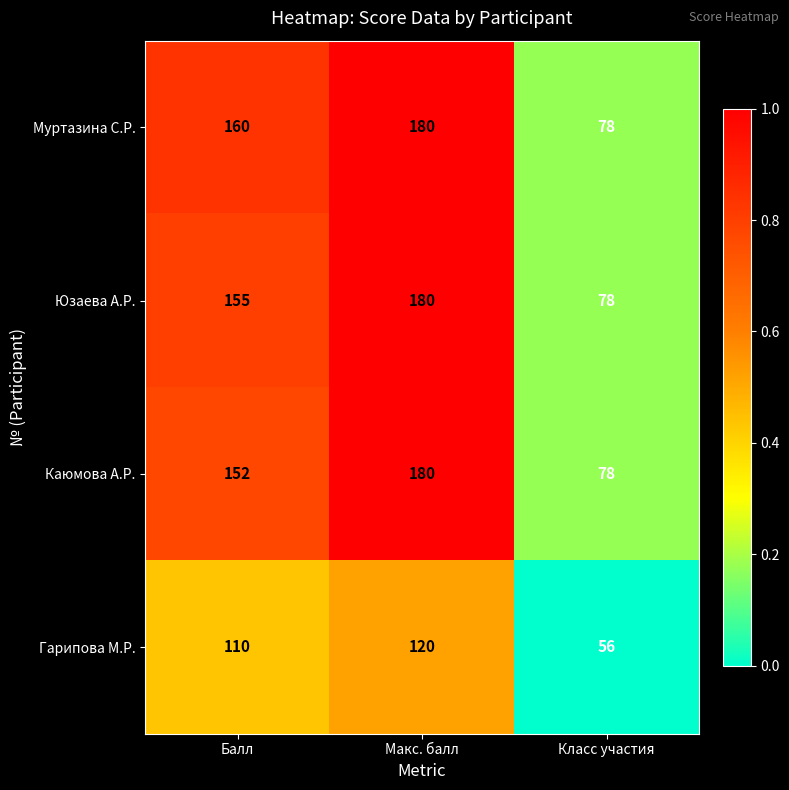

At which category does the chart reach its minimum across all series?

Класс участия